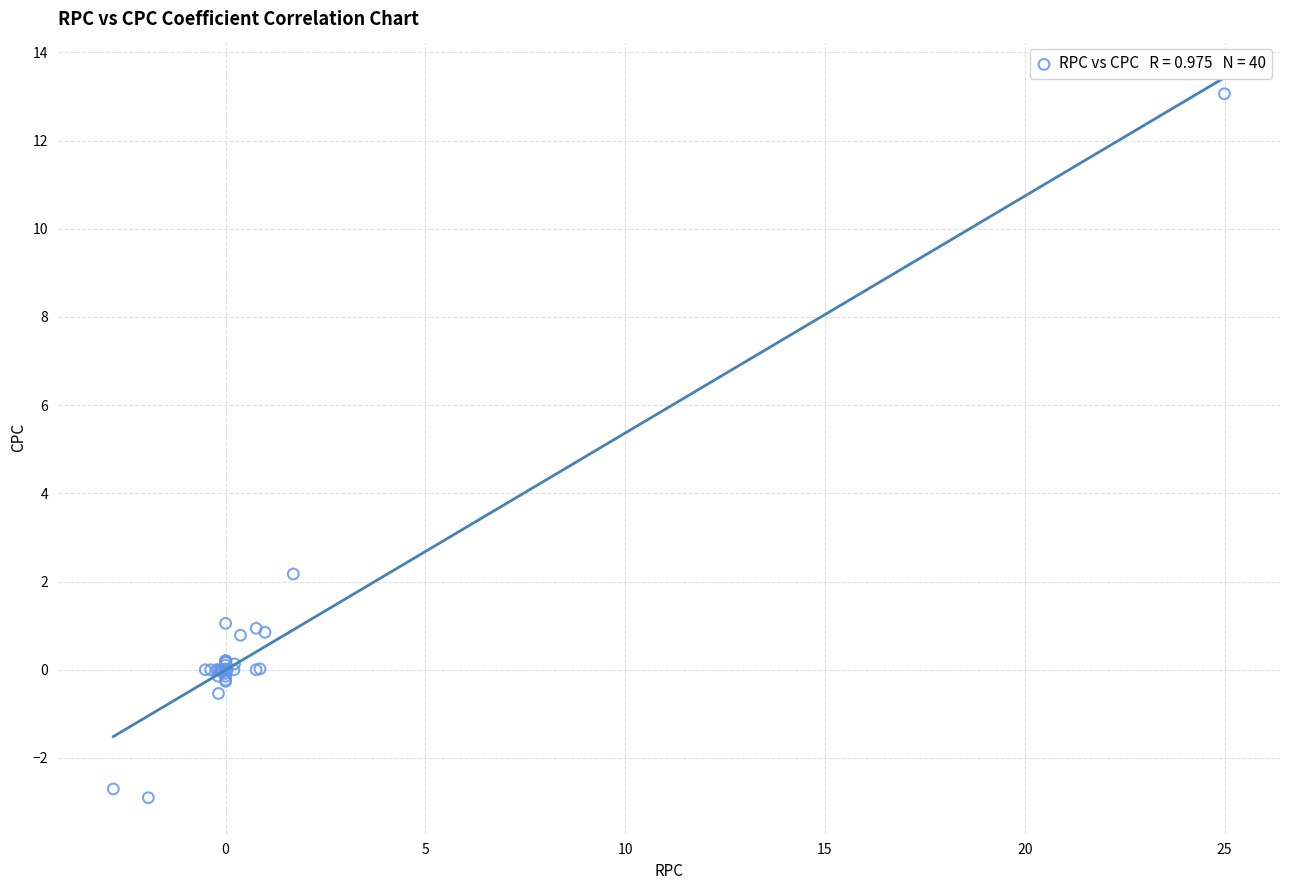

What Y value in the scatter plot is closest to 5?

2.2